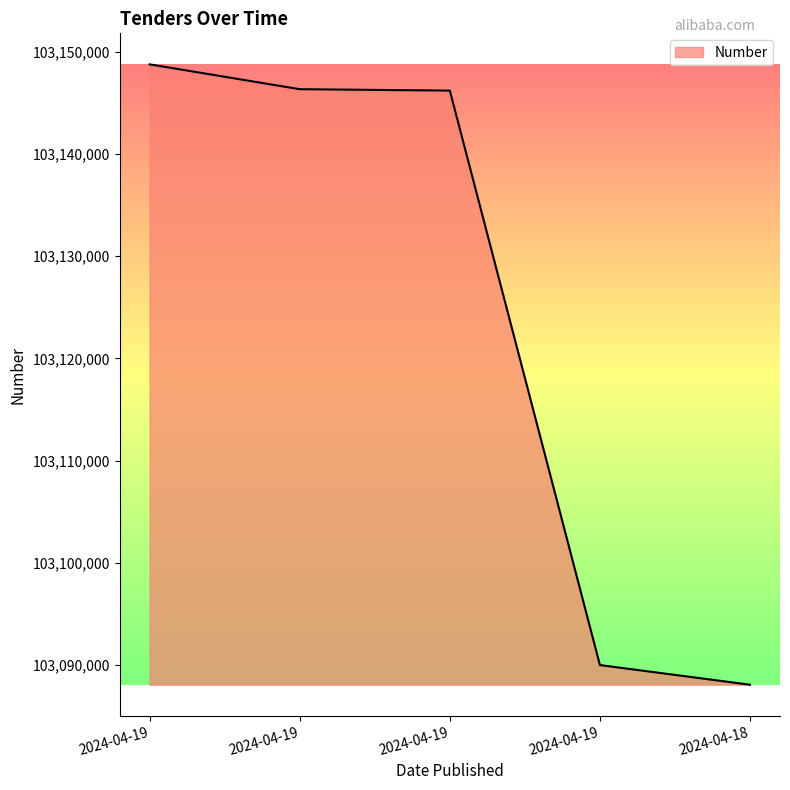

Reading left to right, extract all data points from this chart.

2024-04-19=103148770	2024-04-19=103146339	2024-04-19=103146203	2024-04-19=103089997	2024-04-18=103088072